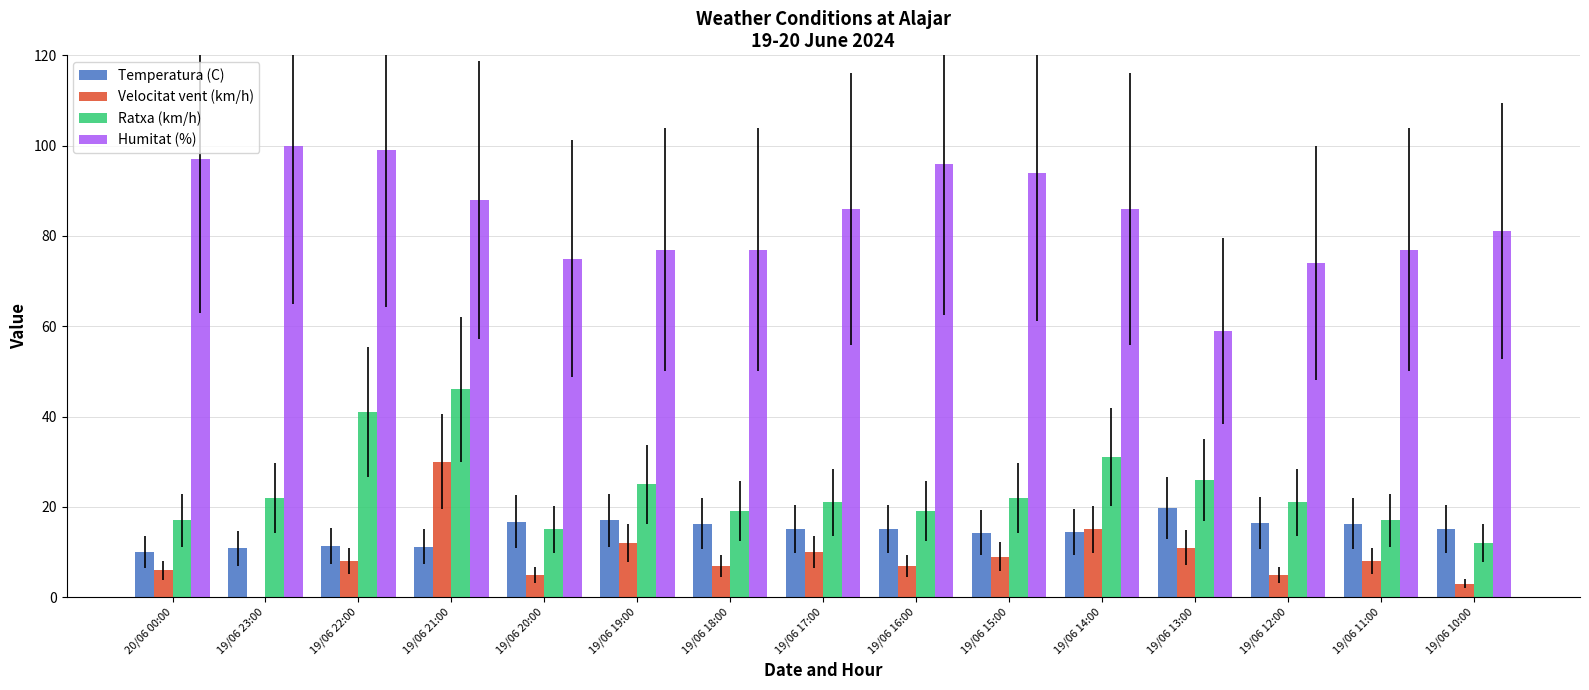

What is the average value of the Velocitat vent (km/h) series?

9.1